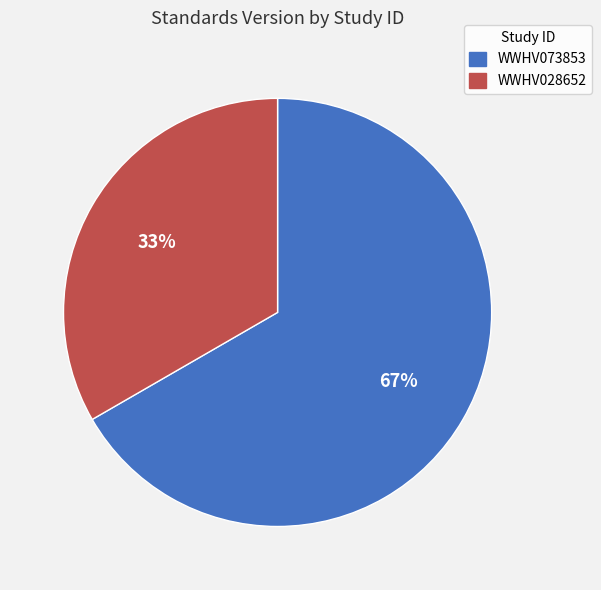

Which category has the biggest portion of the pie?

WWHV073853